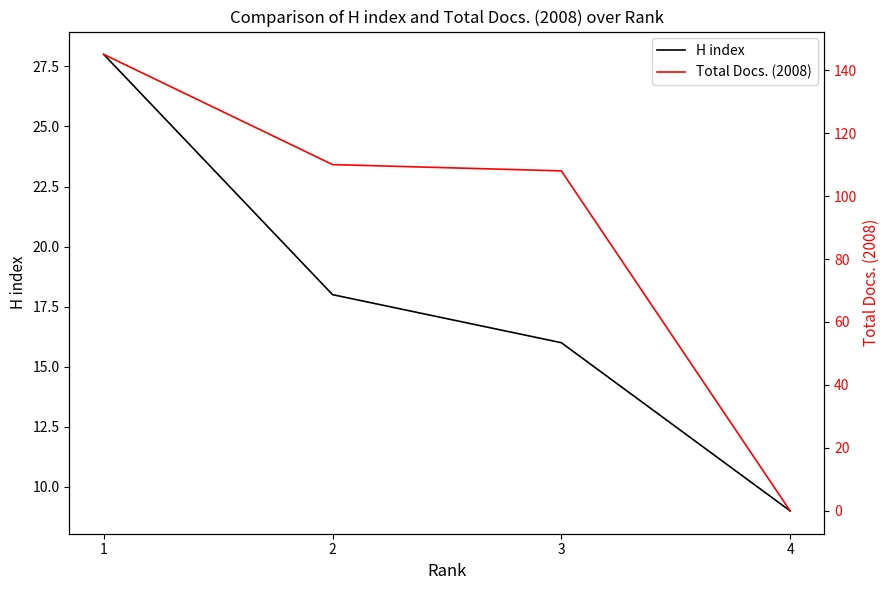

List the series in order of their overall mean, lowest first.

H index, Total Docs. (2008)